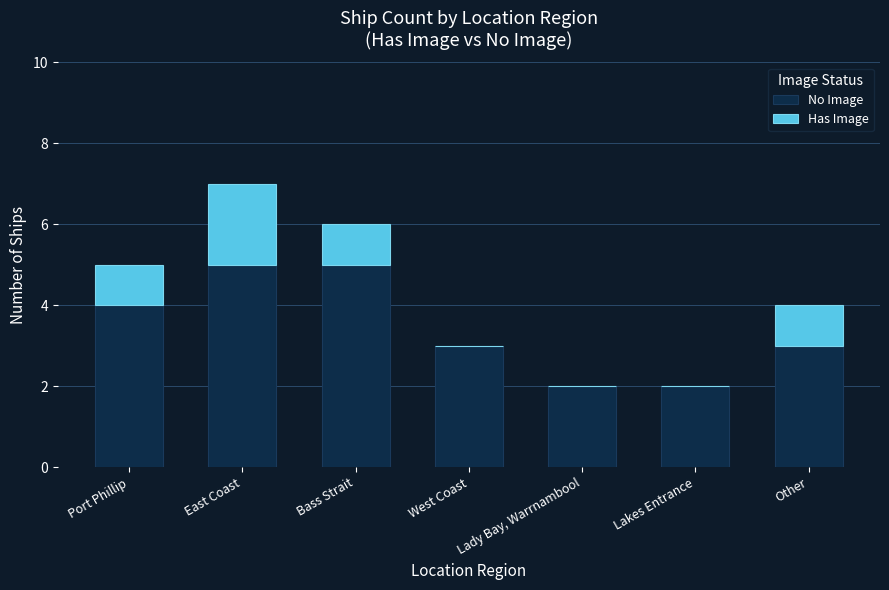

True or false: No Image has a value of 2 at Port Phillip.

False